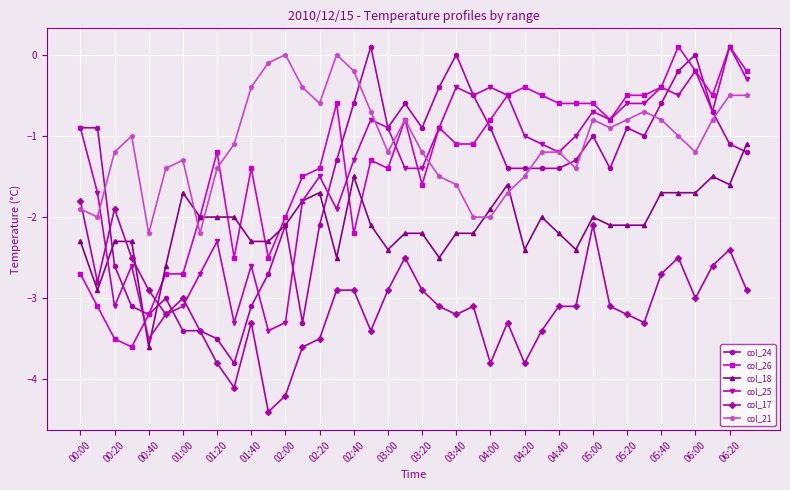

Which series has the largest range (max minus min)?

col_24